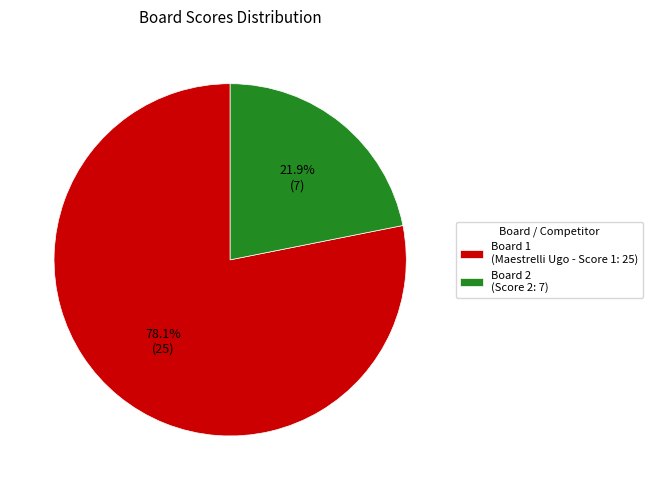

Is the sum of Board 1 (Maestrelli Ugo - Score 1: 25) and Board 2 (Score 2: 7) greater than half?

Yes